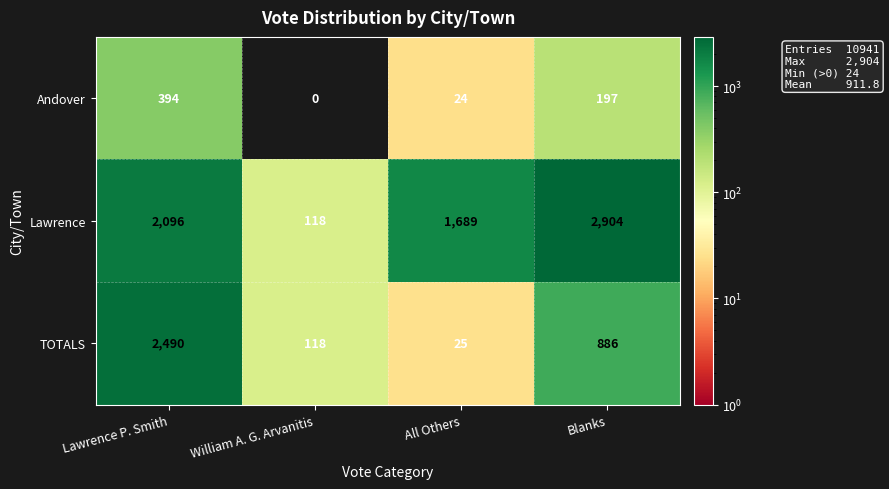

What is the difference between the maximum and minimum values in the TOTALS series?

2465